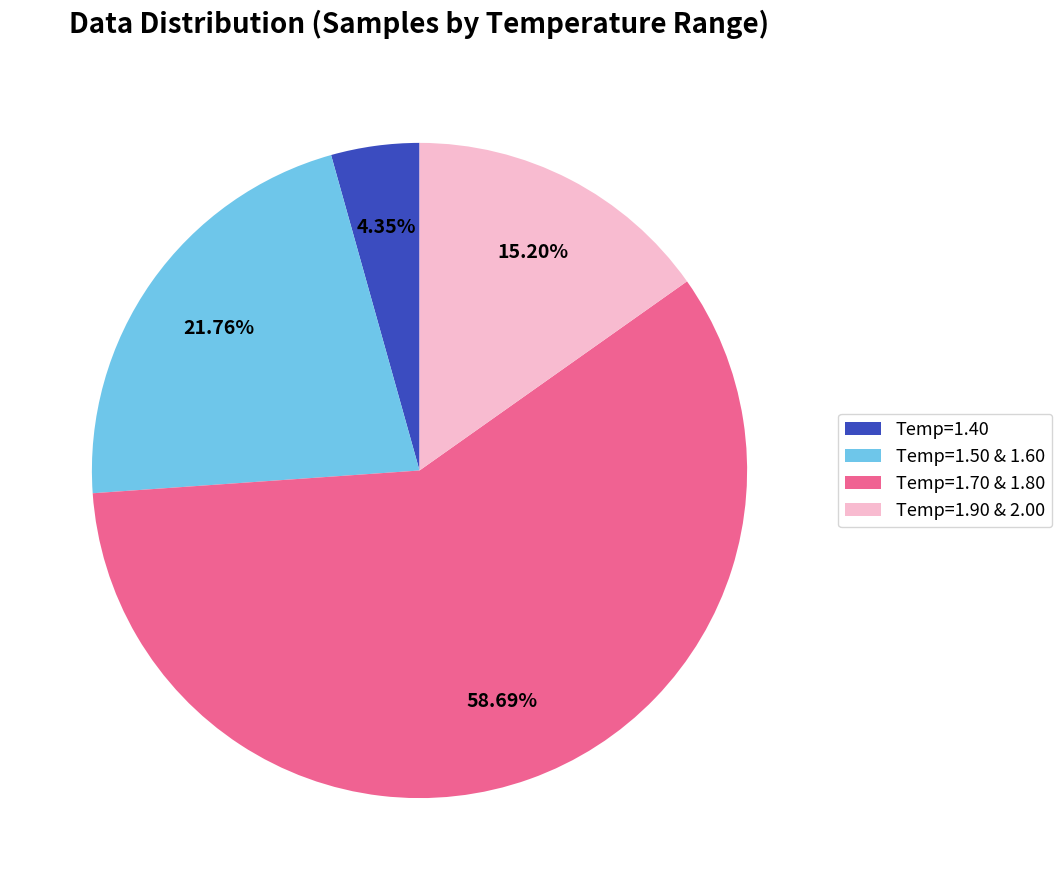

Do Temp=1.40 and Temp=1.50 & 1.60 together represent more than half of the pie?

No